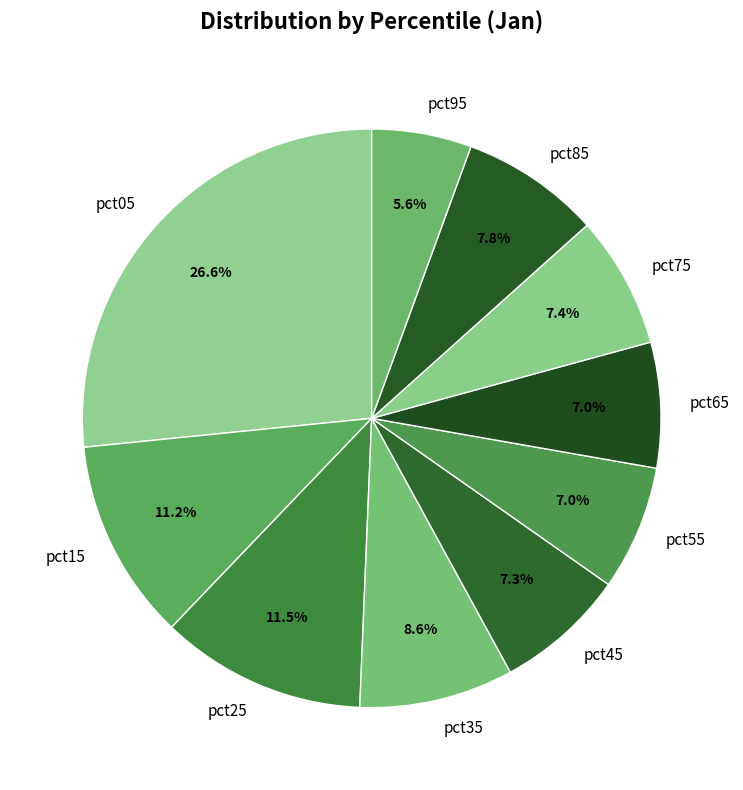

What percentage is the pct05 slice, to the nearest percent?

27%